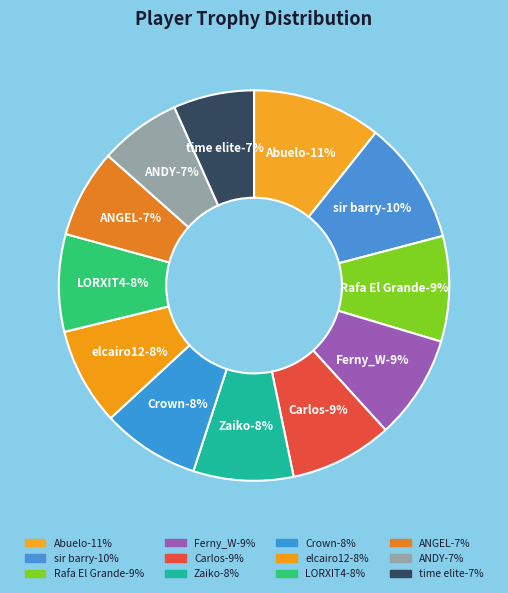

How many slices are in this pie chart?

12